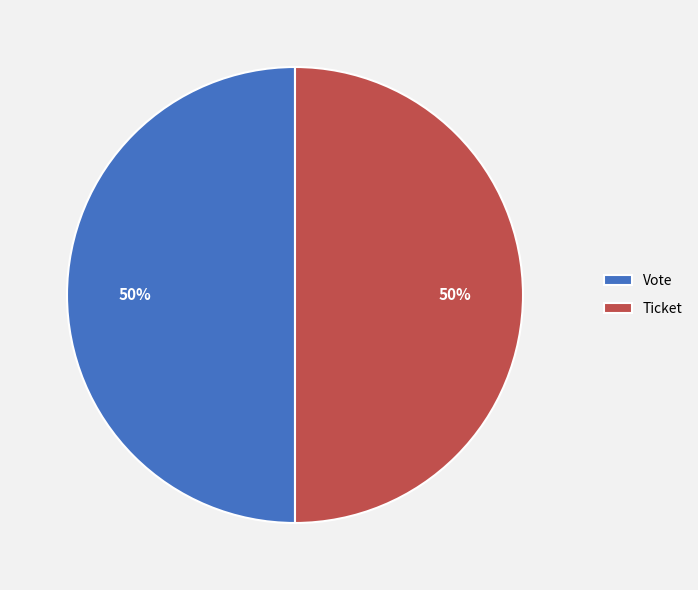

Is it true that Ticket is 58% of the pie?

False